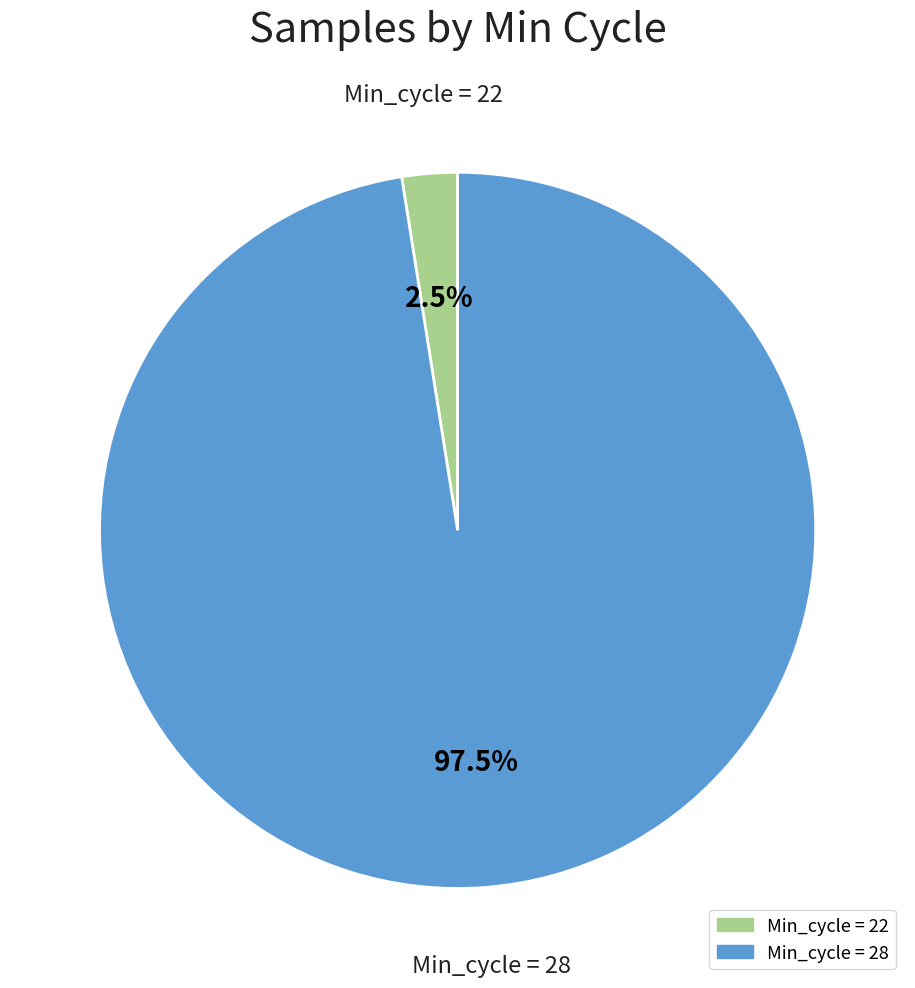

How many segments does this pie chart have?

2